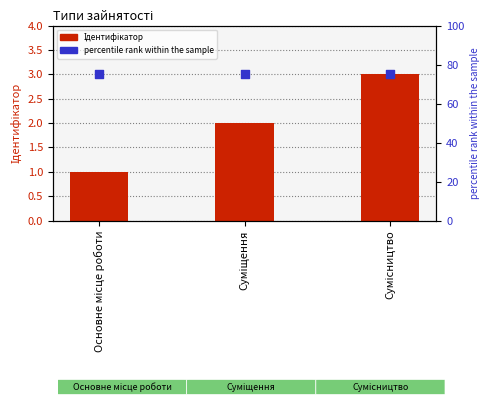

At which category is the sum across all series the highest?

Сумісництво